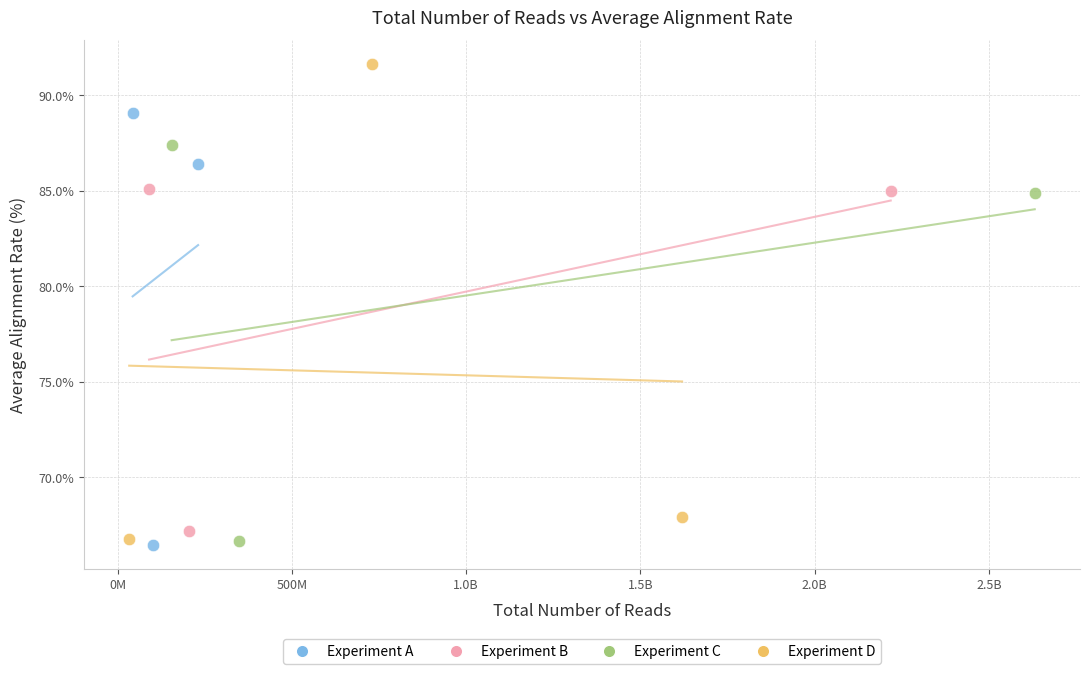

Which series contains the highest Y value?

Experiment D